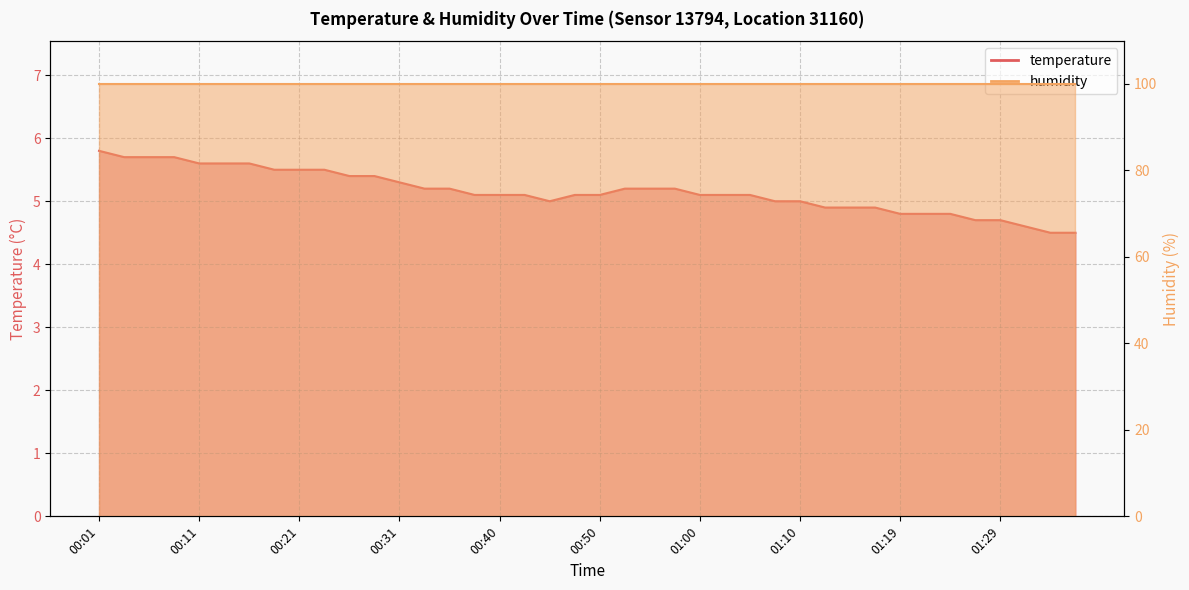

What is the difference between the maximum and minimum values?

1.3